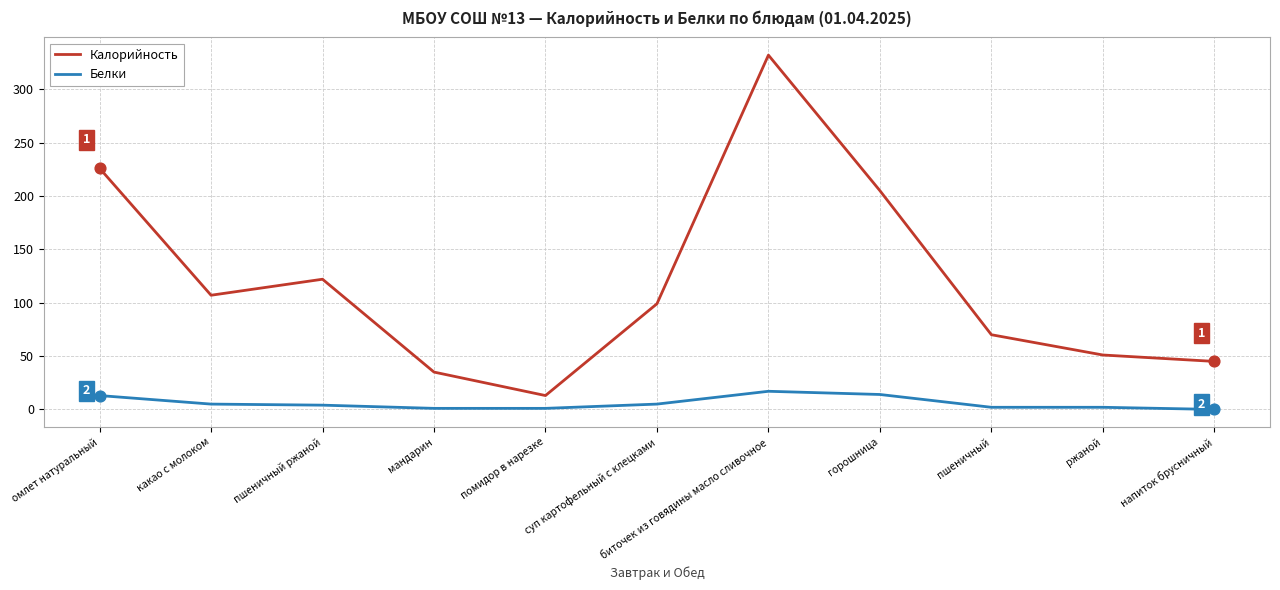

Which series has the largest range (max minus min)?

Калорийность